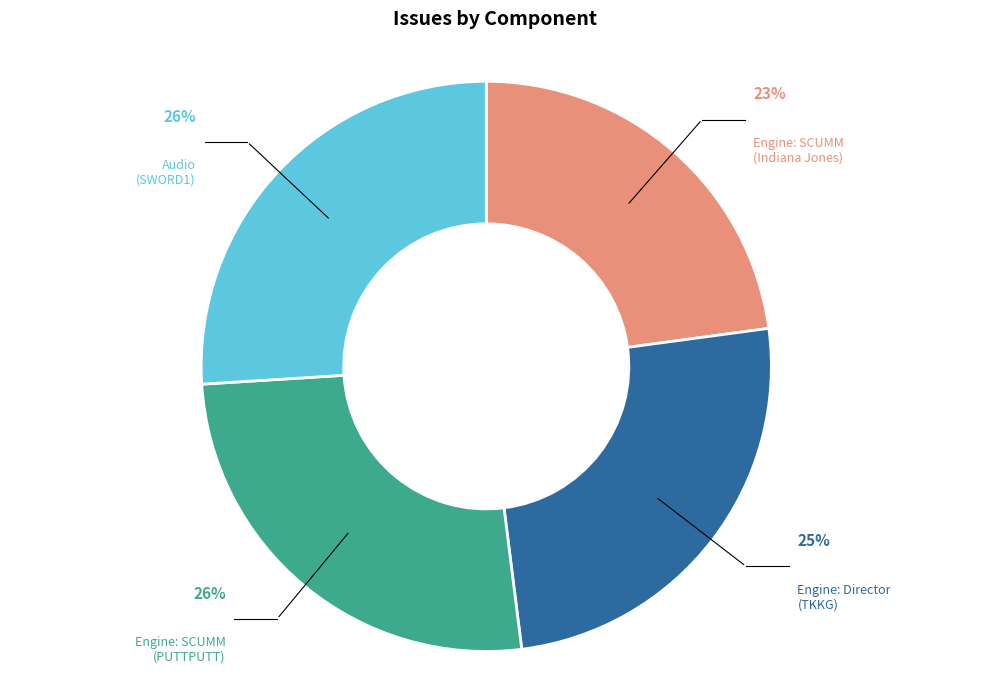

To the nearest percent, what is the difference between the largest and smallest slice percentages?

3%